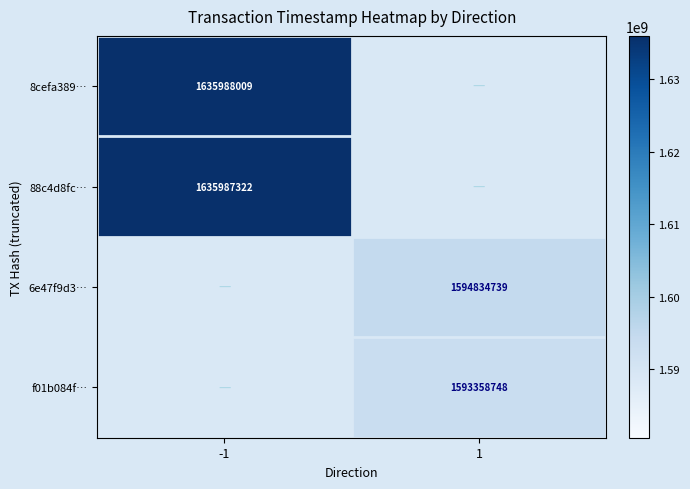

Is it true that 8cefa389… equals 1635988009 at -1?

True